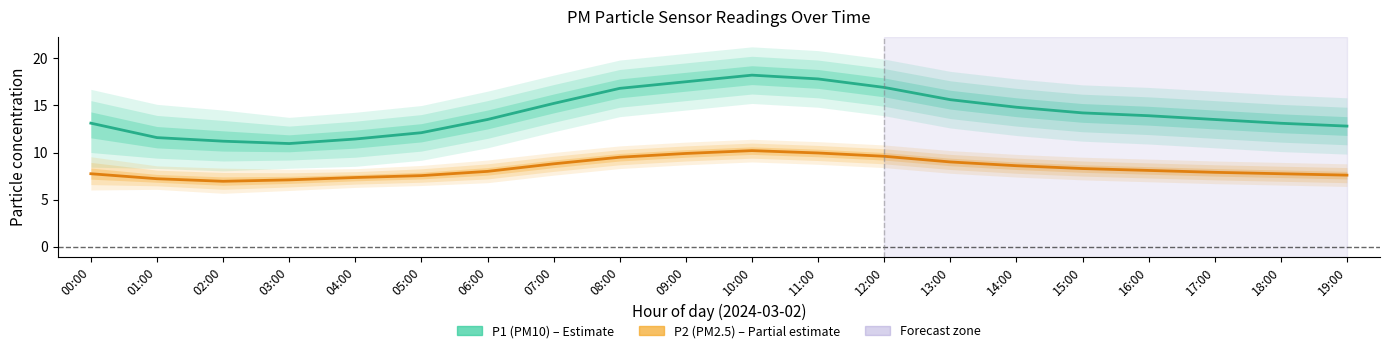

What is the label of the 9th point from the right?

11:00